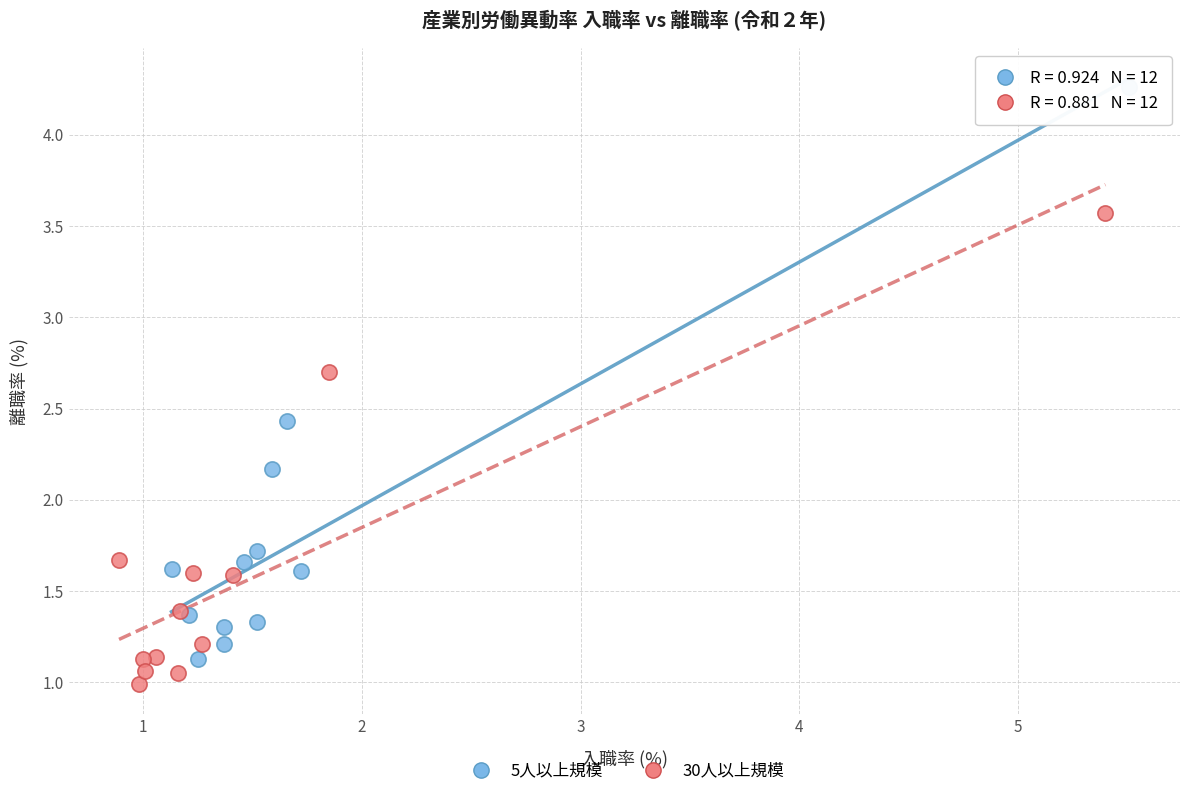

Which series has the largest Y range (max minus min)?

5人以上規模